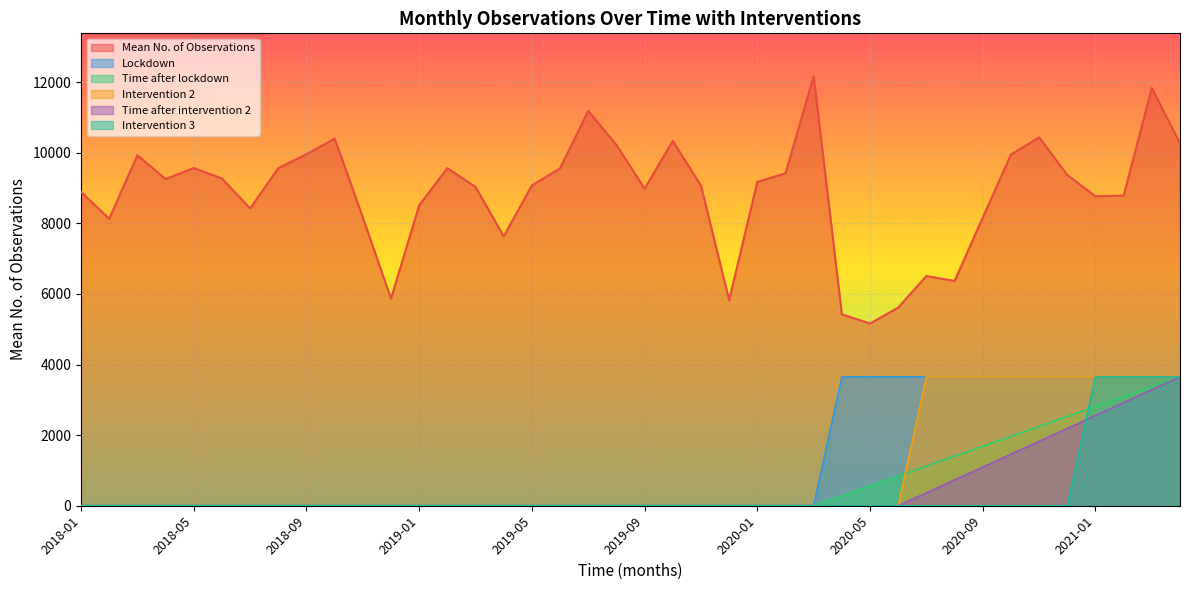

Which category has the highest value in the Time after intervention 2 series?

2021-04